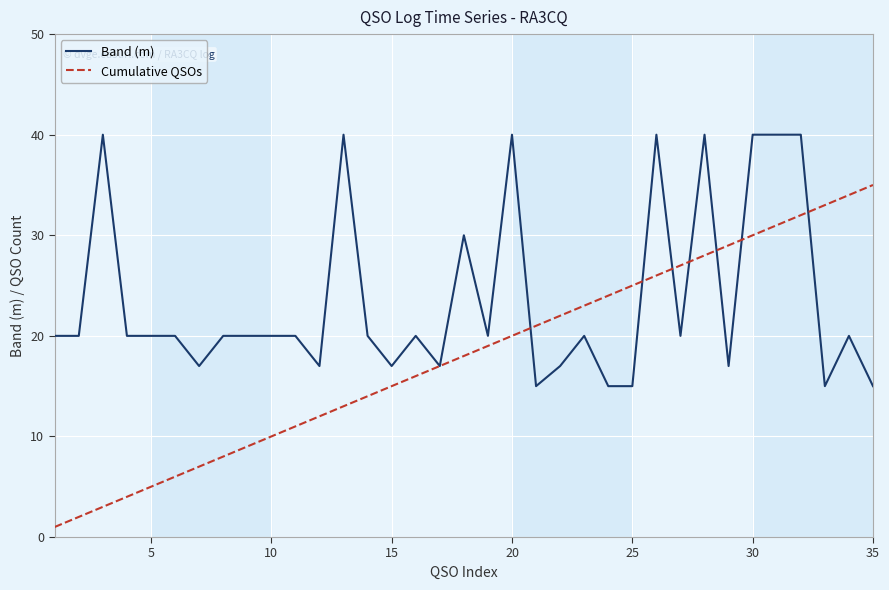

What is the maximum value shown in the chart?

40